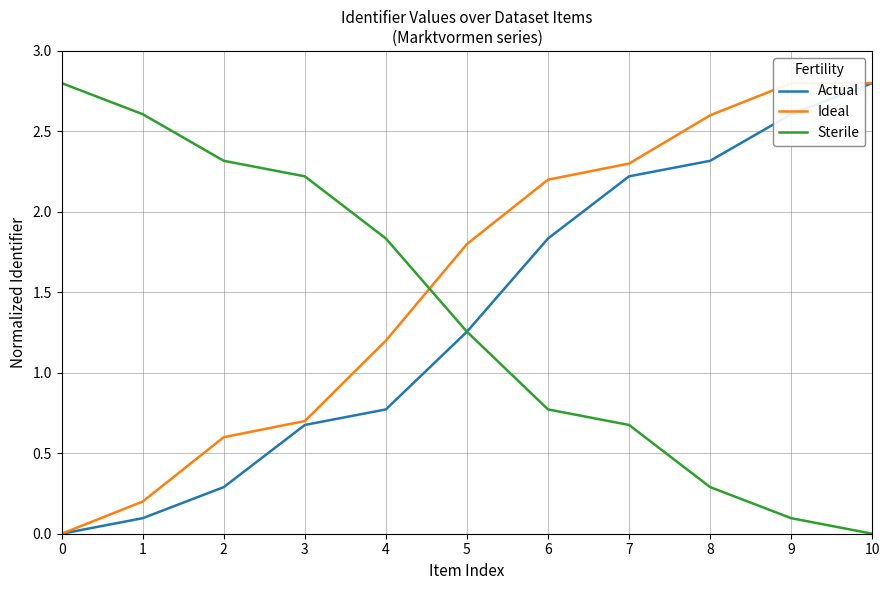

What is the difference between the maximum and minimum values in the Actual series?

2.8